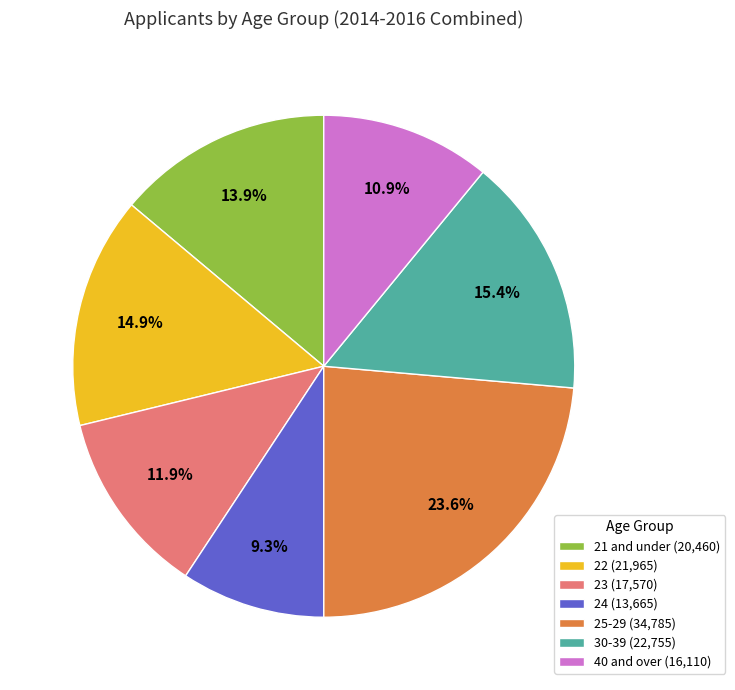

How much of the chart is everything except 40 and over (16,110)?

89.1%